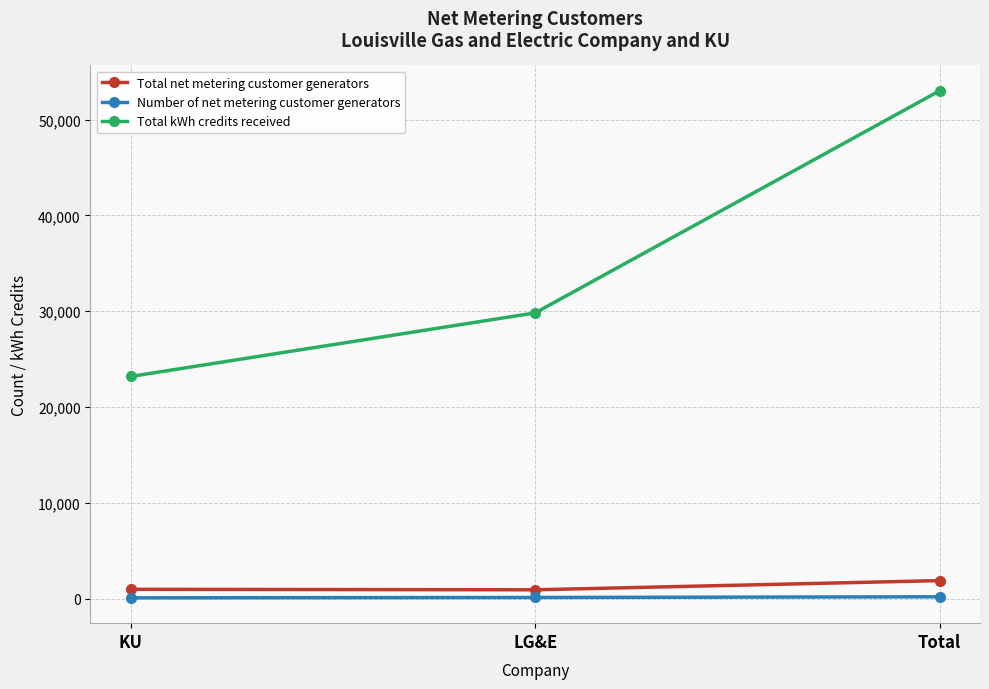

At which category is the sum across all series the highest?

Total